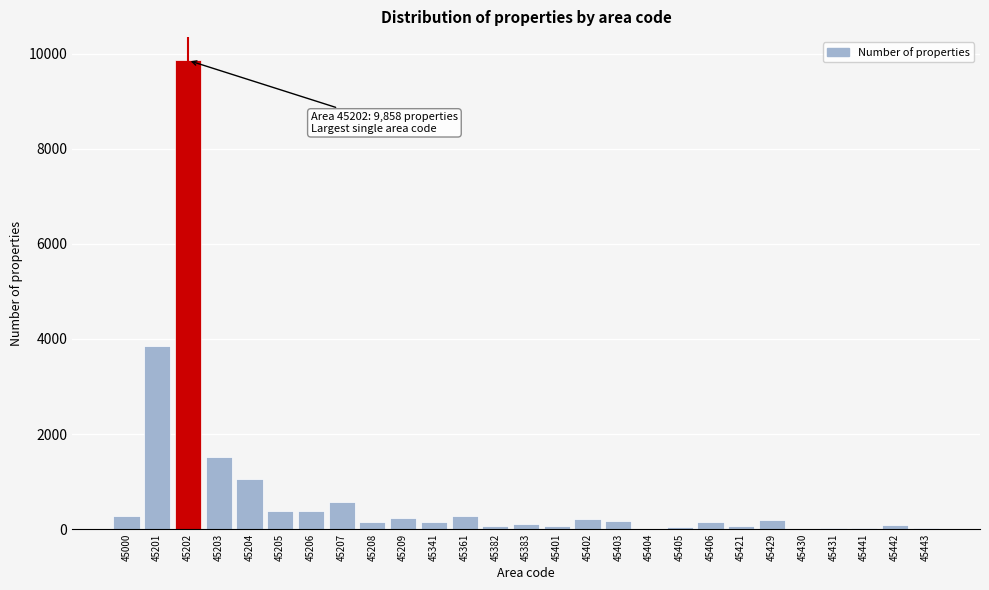

What is the maximum value shown in the chart?

9858